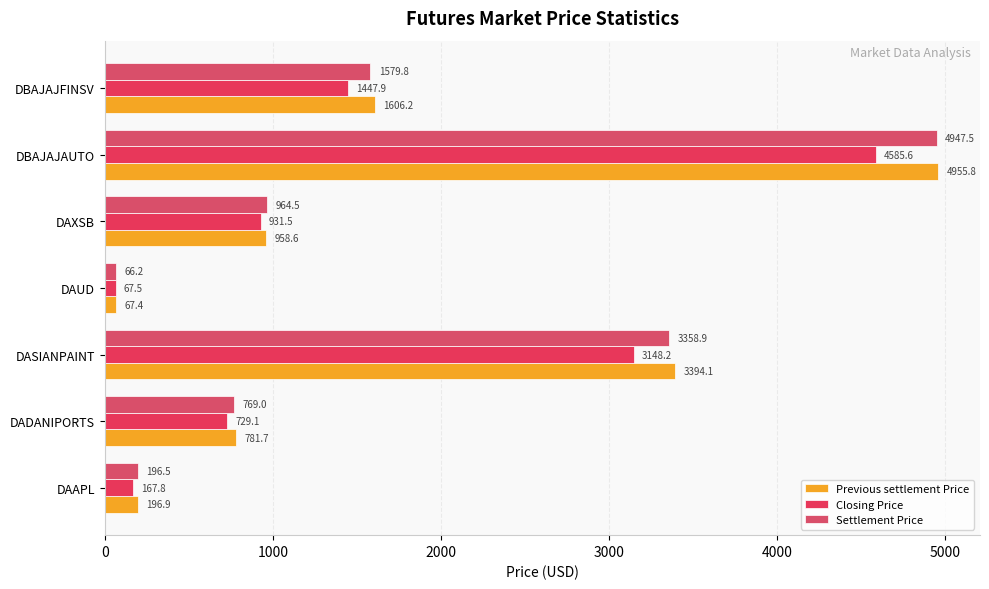

How many values in the Settlement Price series are below 964?

3